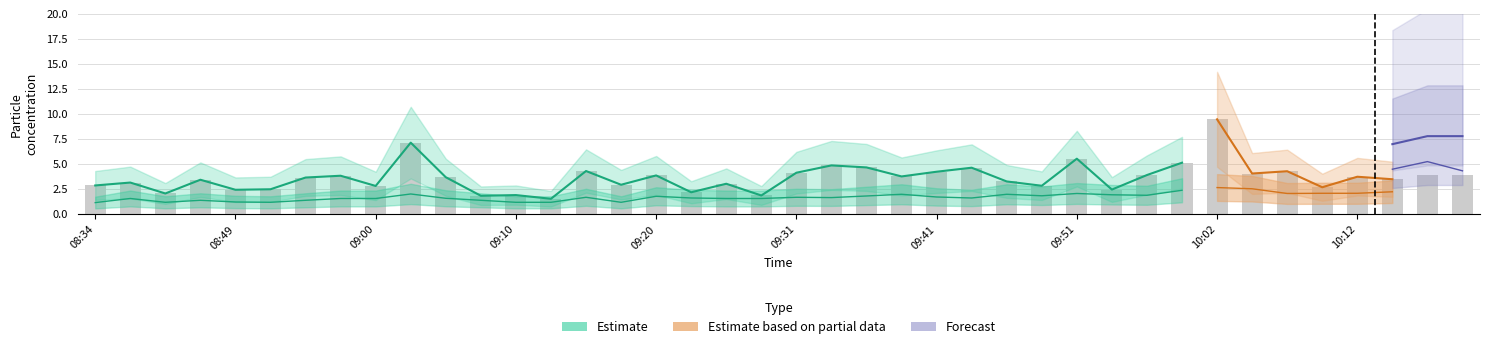

What is the label of the 18th bar from the right?

09:36